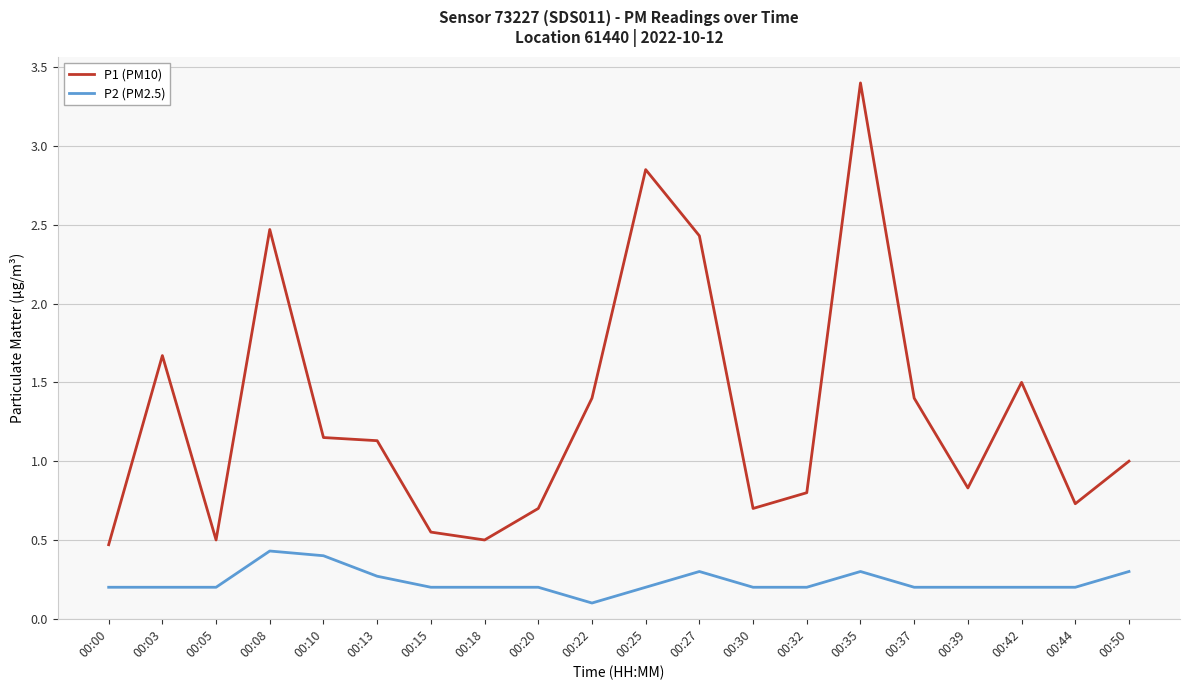

Rank the series at 00:15 from lowest to highest value.

P2 (PM2.5), P1 (PM10)